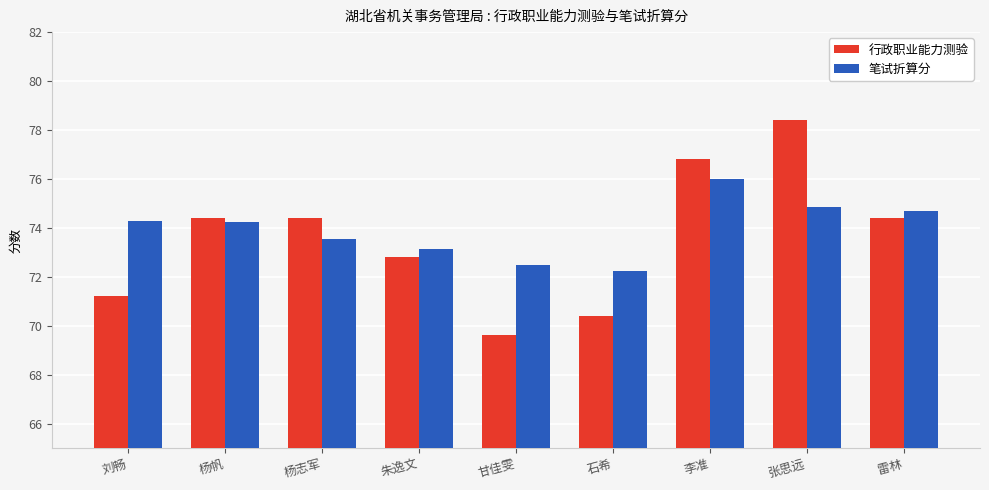

What is the minimum value shown in the chart?

69.6